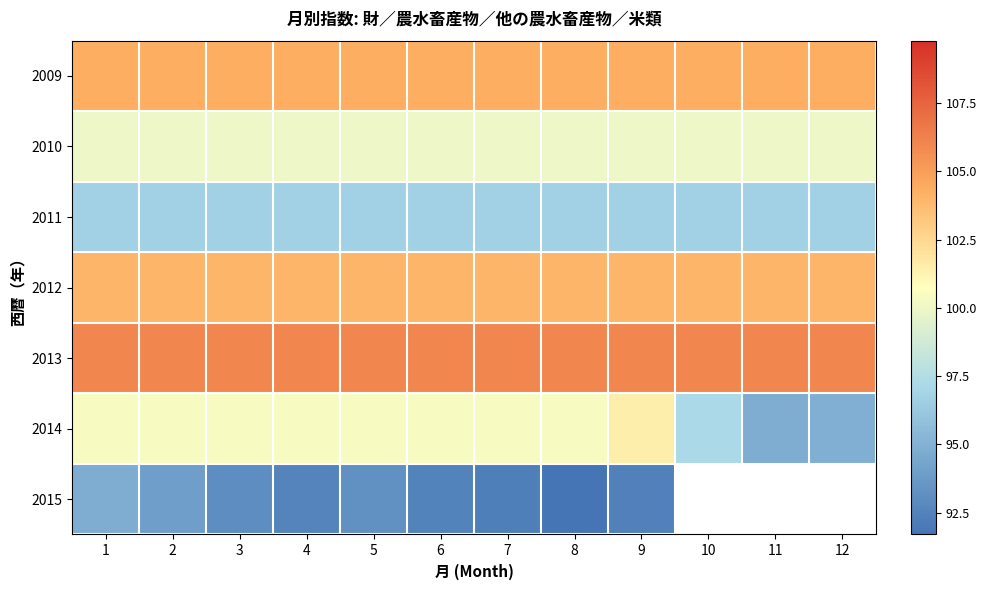

At which label does 2014 reach its minimum?

11